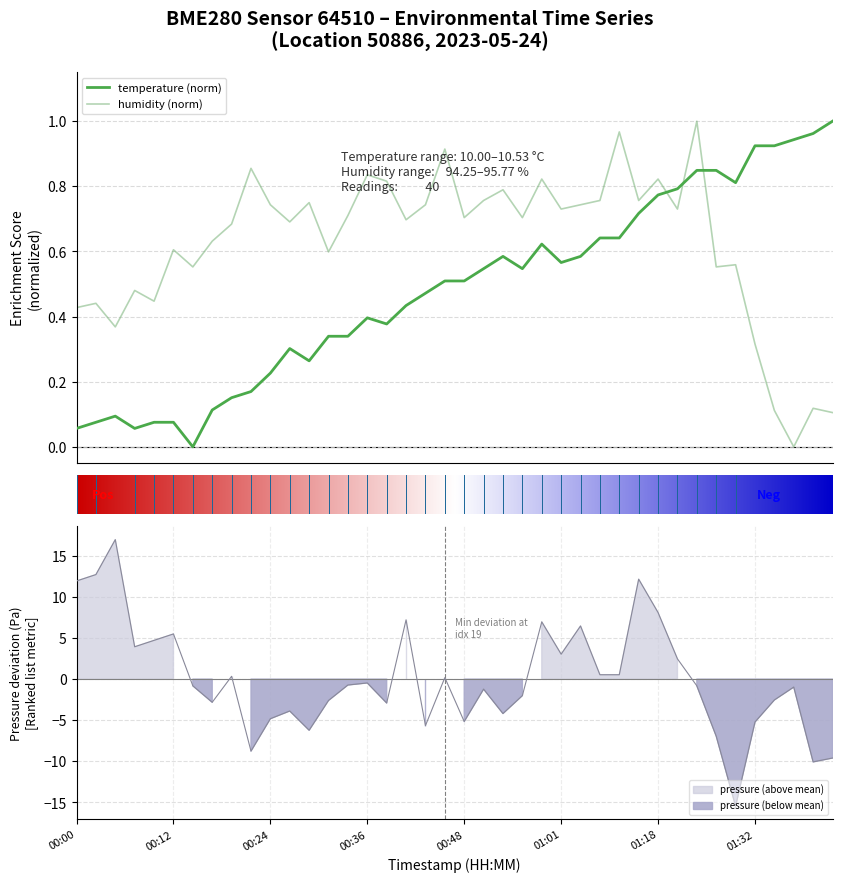

True or false: temperature (norm) and humidity (norm) intersect in this chart.

True